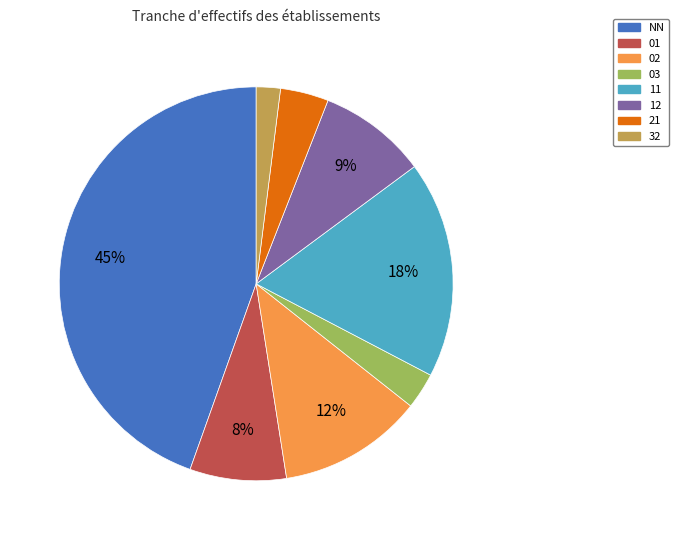

True or false: 01 accounts for 2% of the total.

False